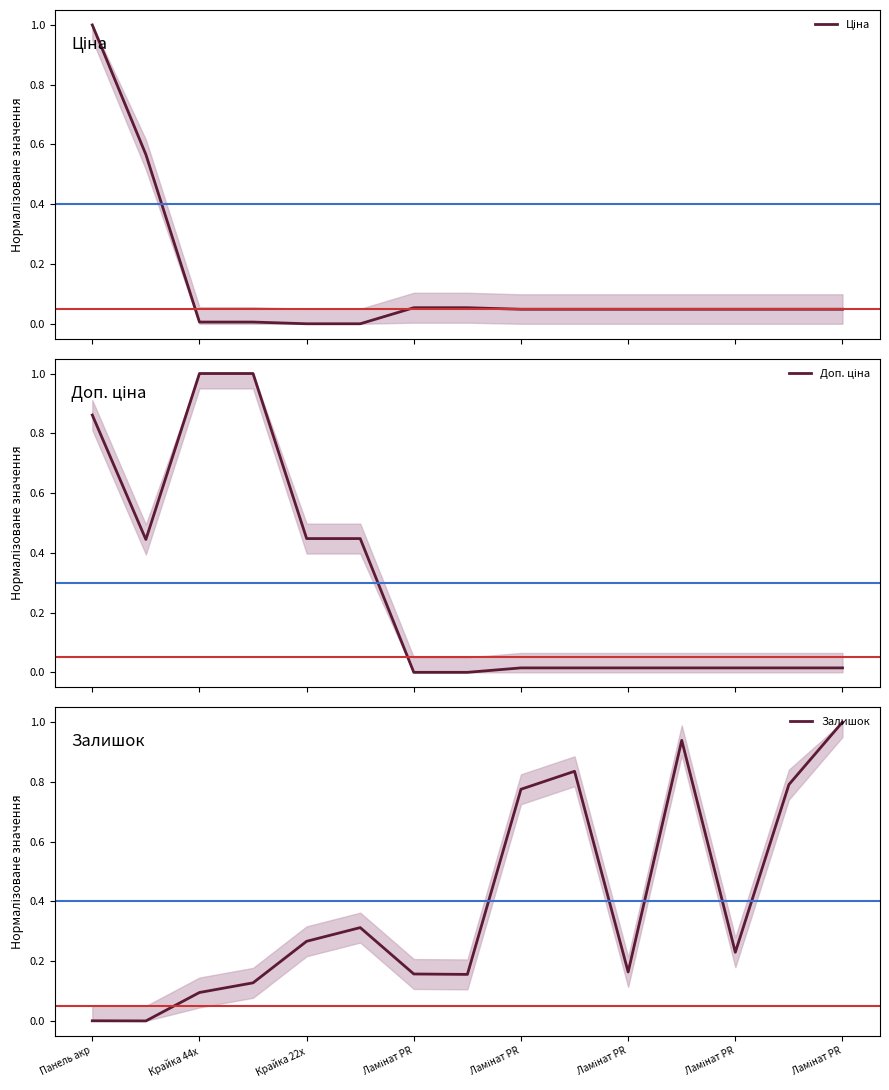

At how many categories does at least one series exceed 0?

15